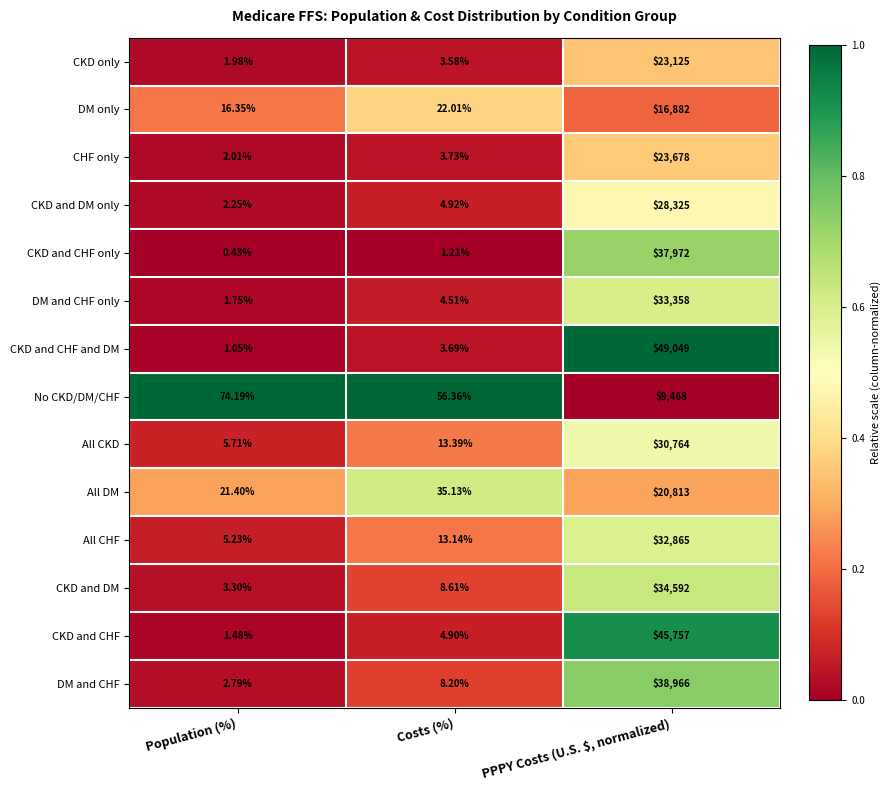

At Costs (%), list the series in order from largest to smallest.

No CKD/DM/CHF, All DM, DM only, All CKD, All CHF, CKD and DM, DM and CHF, CKD and DM only, CKD and CHF, DM and CHF only, CHF only, CKD and CHF and DM, CKD only, CKD and CHF only